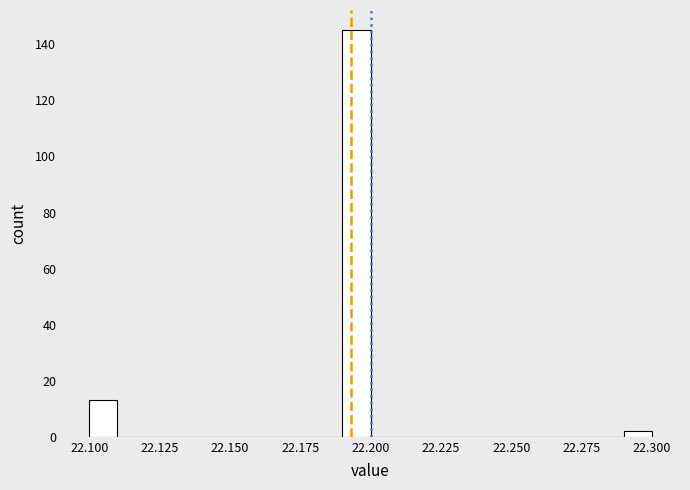

Read against the x-axis, roughly where is the centre of the tallest bar?

22.195